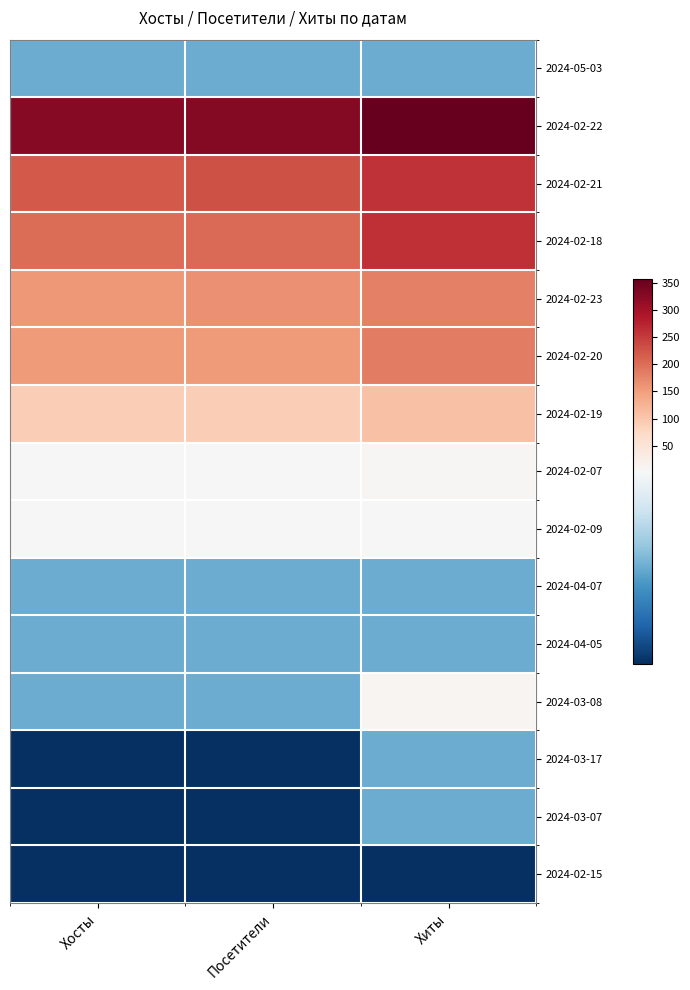

What is the difference between the highest and lowest values at Хиты?

356